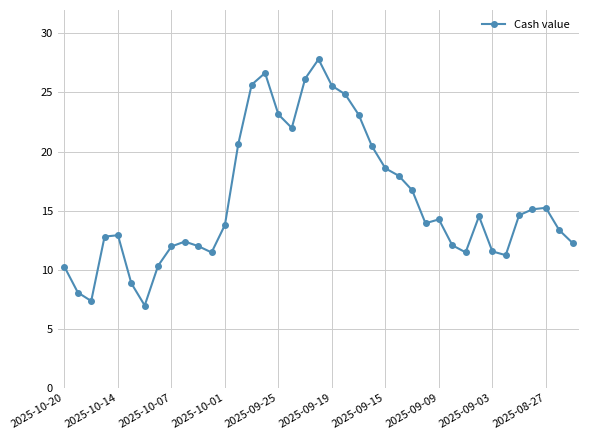

True or false: the data has more than 0 interior local peaks.

True